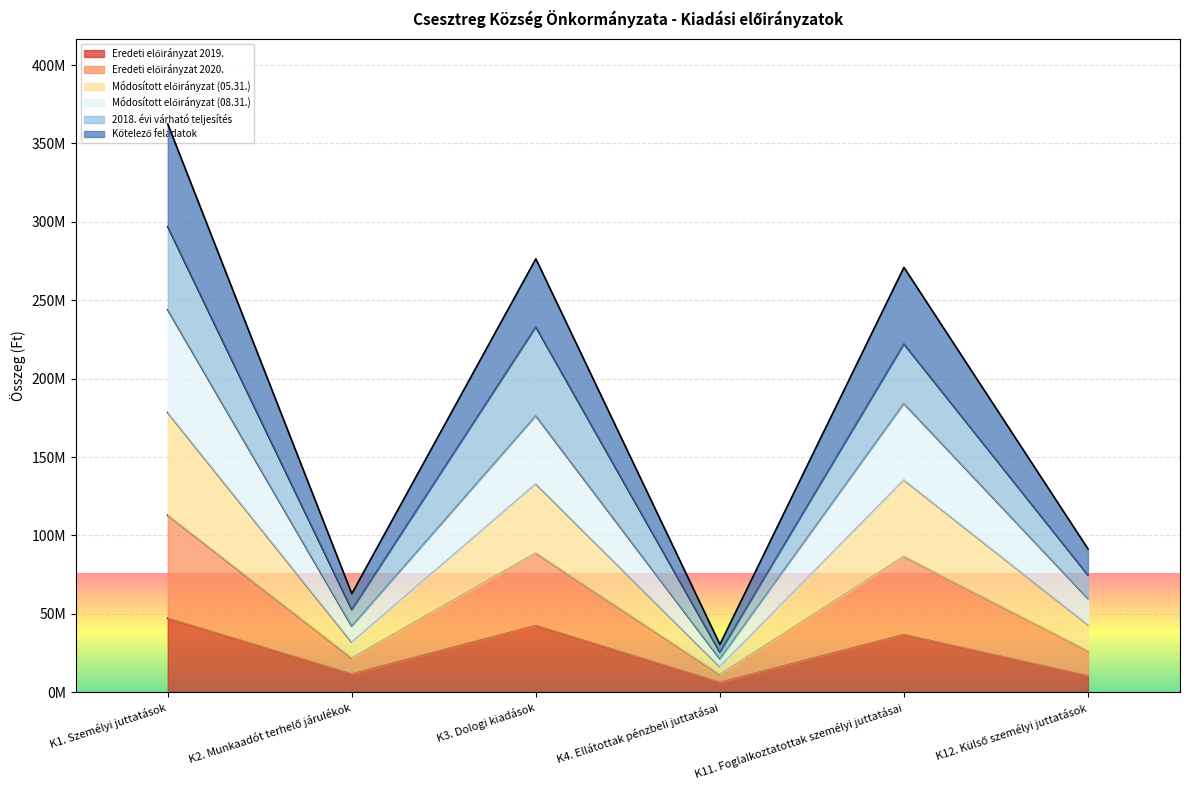

Is the value of Eredeti előirányzat 2019. at K3. Dologi kiadások greater than the value of Kötelező feladatok at K2. Munkaadót terhelő járulékok?

No